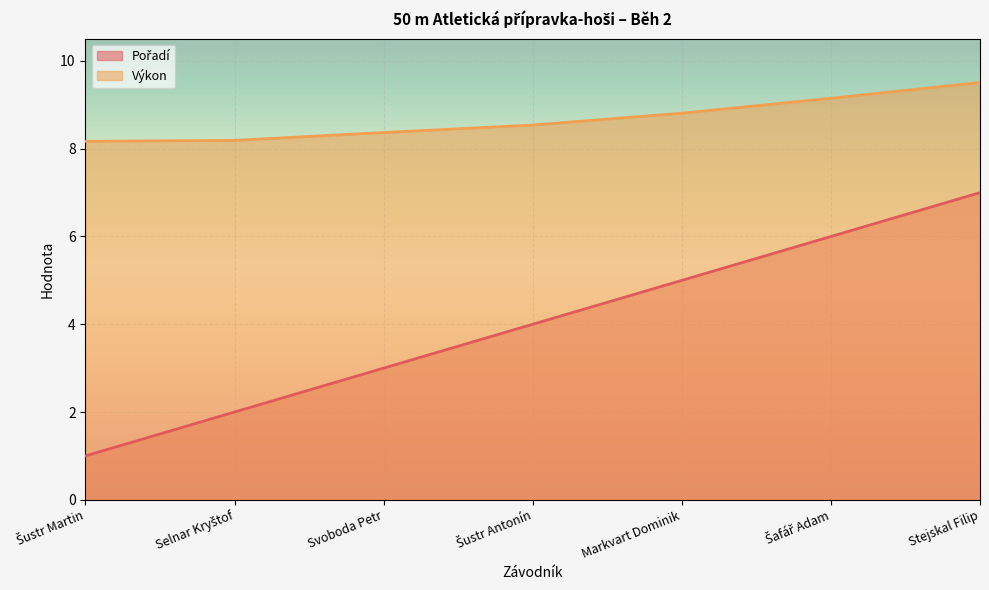

What is the spread (max minus min) of values at Šustr Martin?

7.2